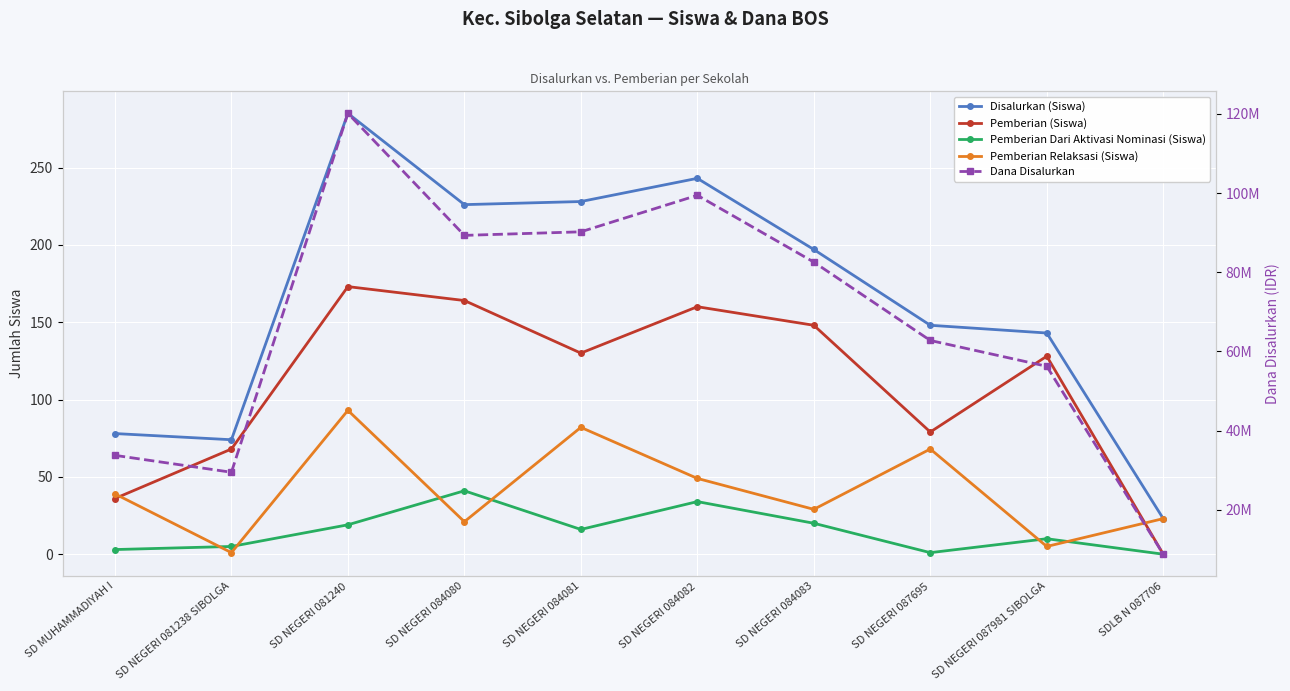

True or false: Pemberian Dari Aktivasi Nominasi (Siswa) and Pemberian (Siswa) cross at least once.

False